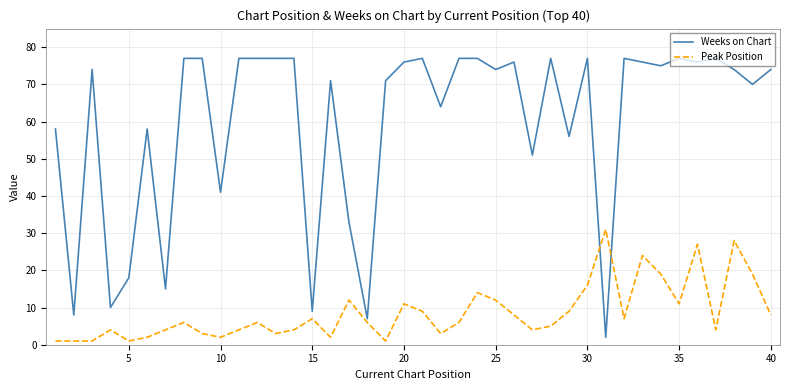

True or false: Peak Position has more than 2 points higher than both neighbors.

True